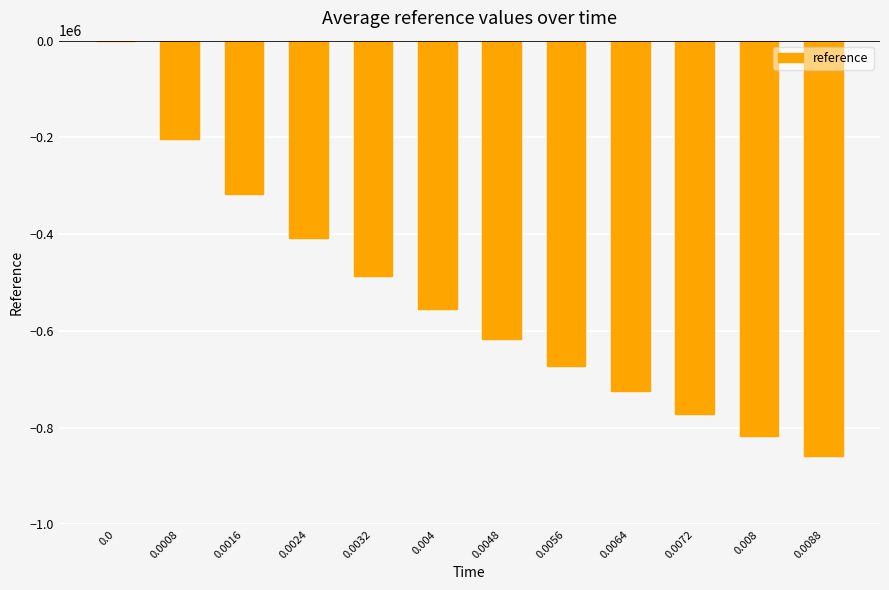

What is the sum of all values?

-6431280.8